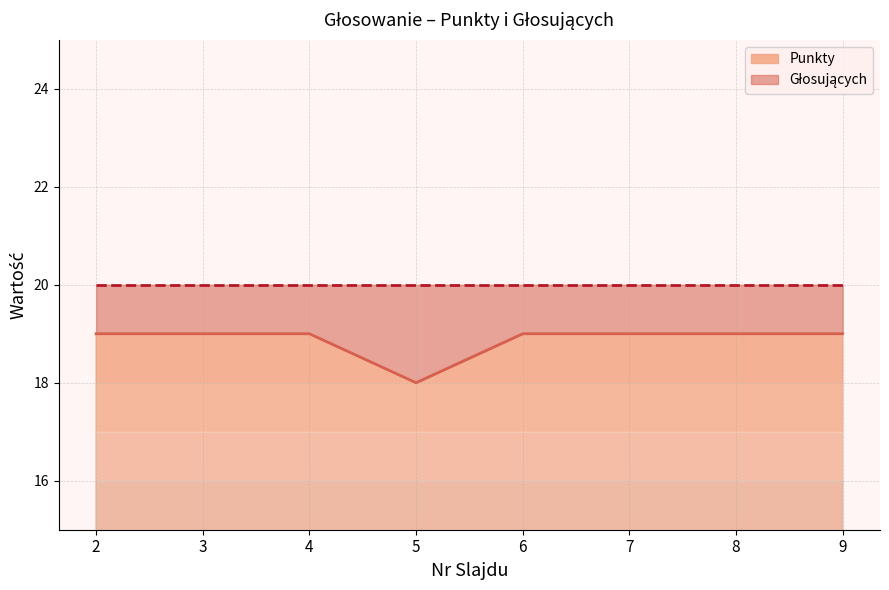

What is the maximum value for Punkty?

19